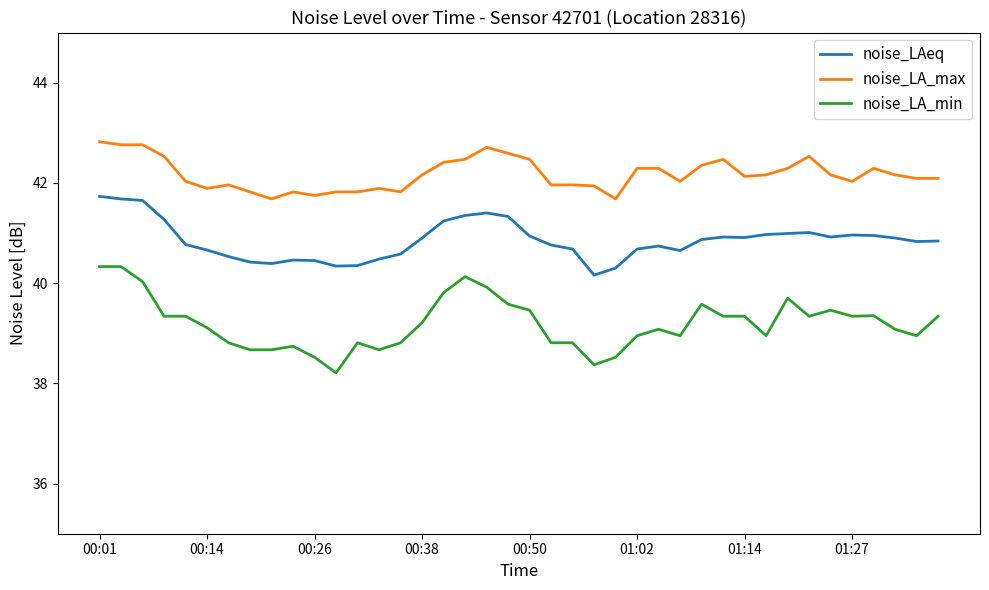

Which series has the widest spread of values?

noise_LA_min